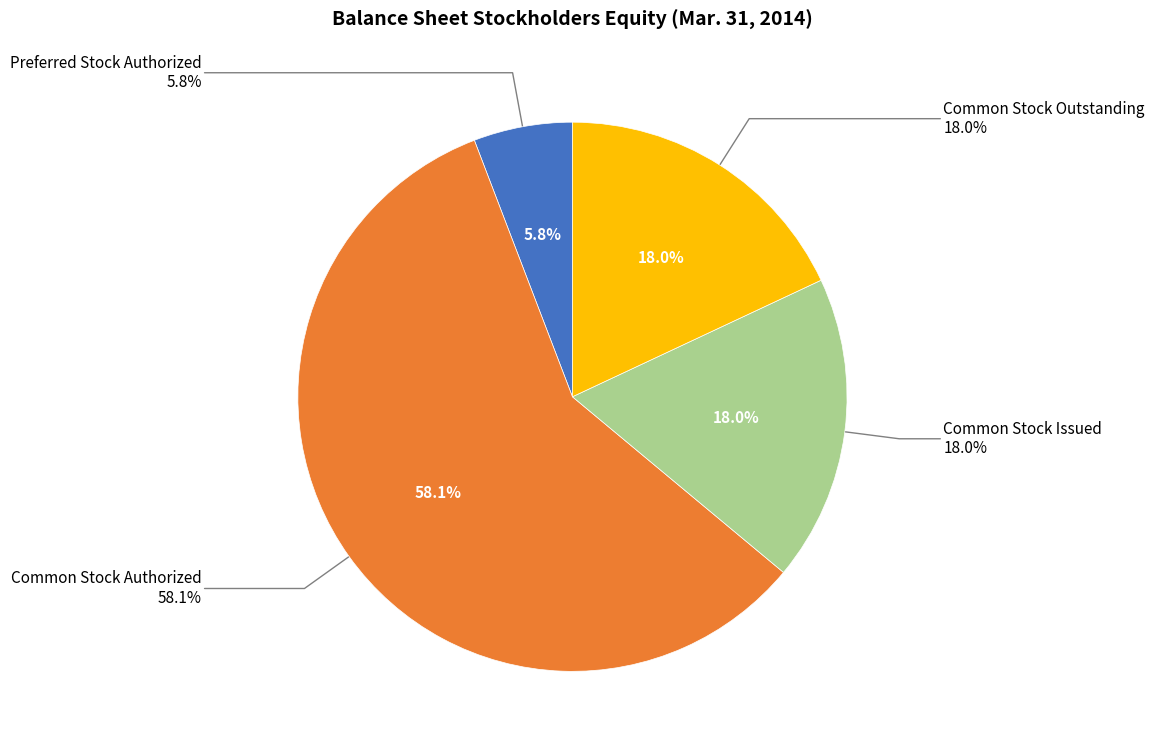

The Common Stock Authorized slice represents 58% of the pie. True or false?

True